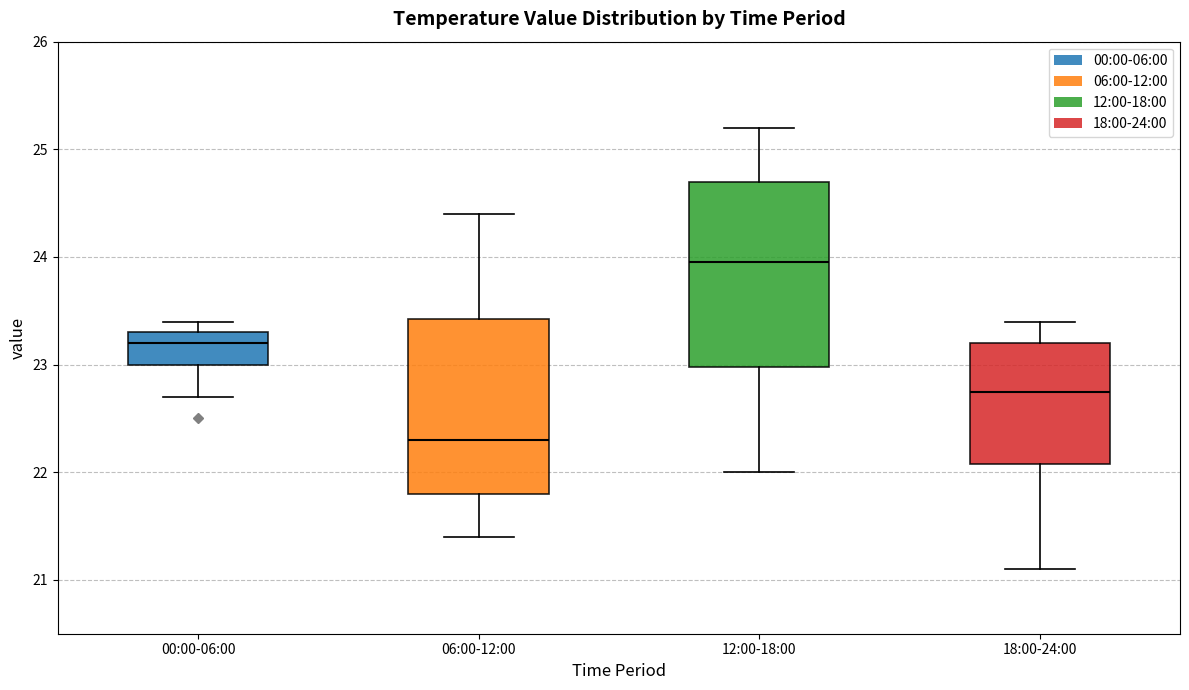

Which box is the tallest, from its lower edge to its upper edge?

12:00-18:00